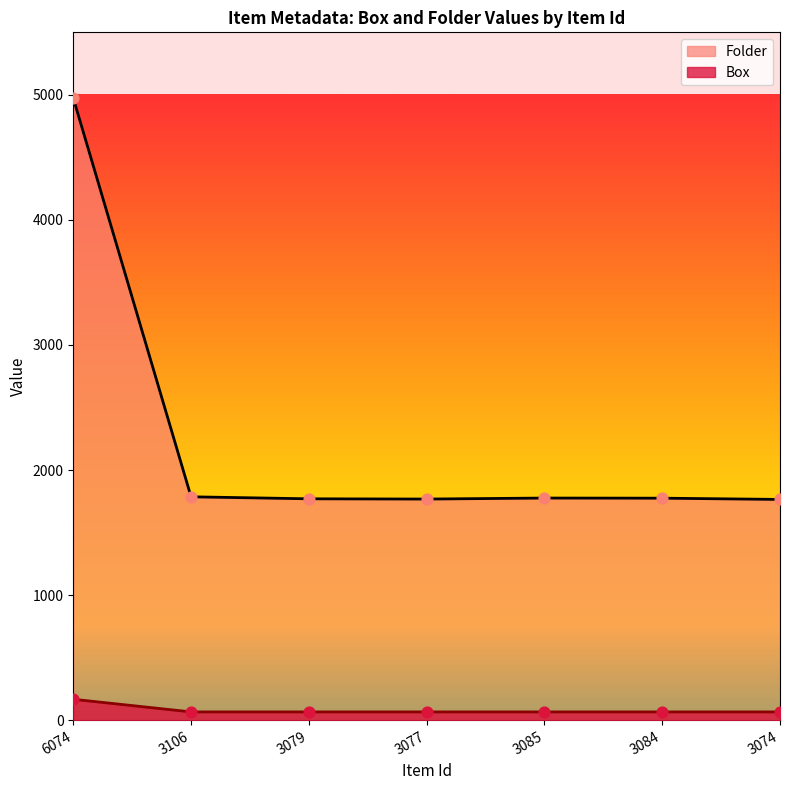

Which series has the largest Y range (max minus min)?

Folder